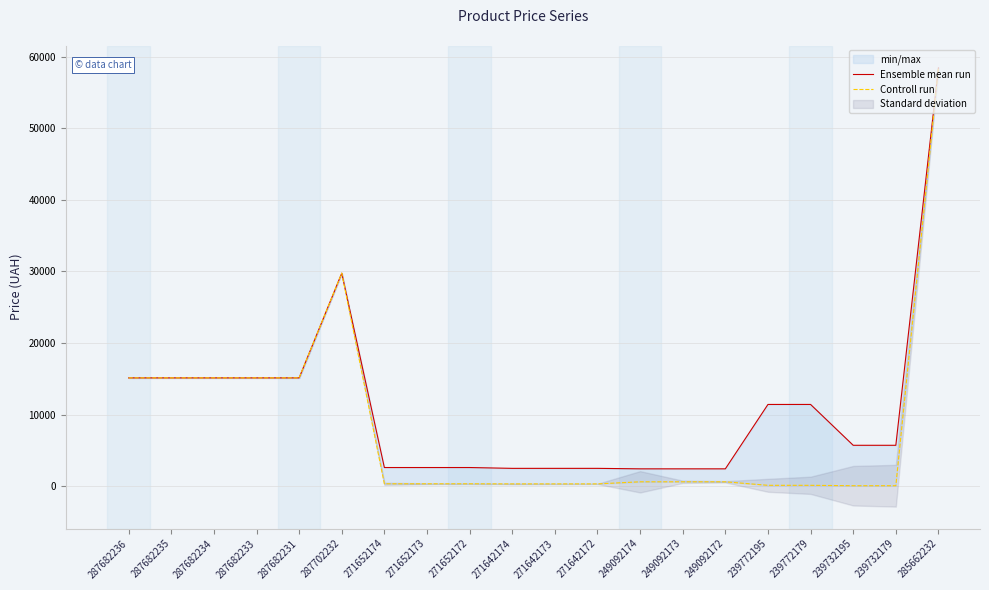

What is the maximum value for Ensemble mean run?

58426.5